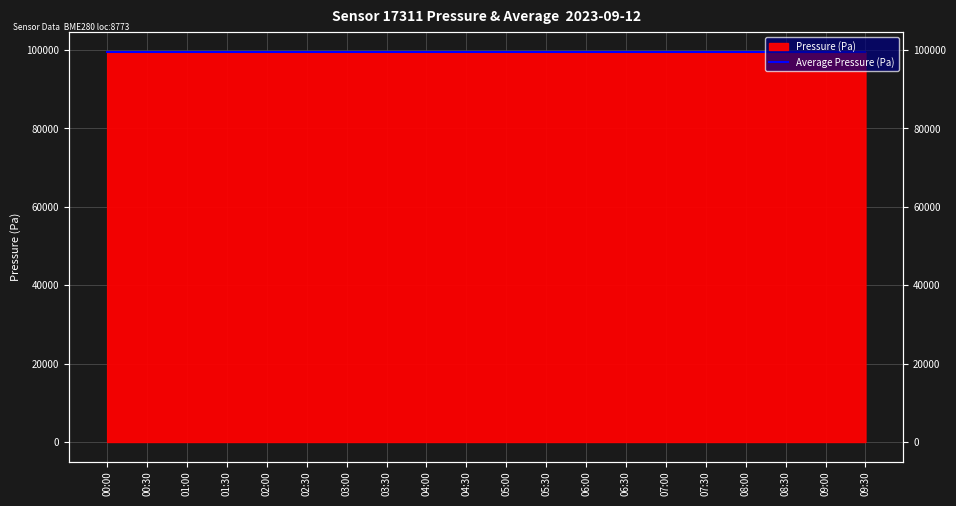

At which label does the data first exceed 99540?

00:30